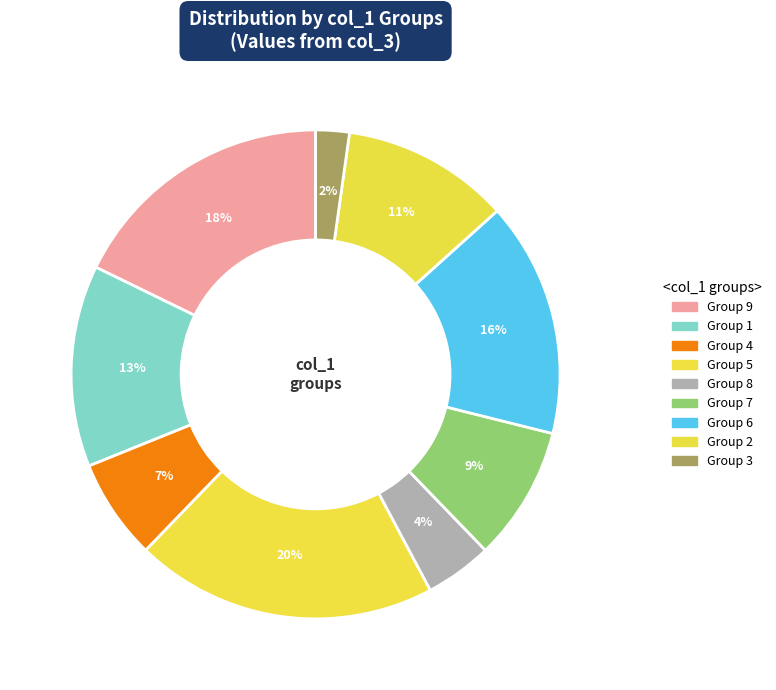

To the nearest percent, what is the average slice percentage?

11%